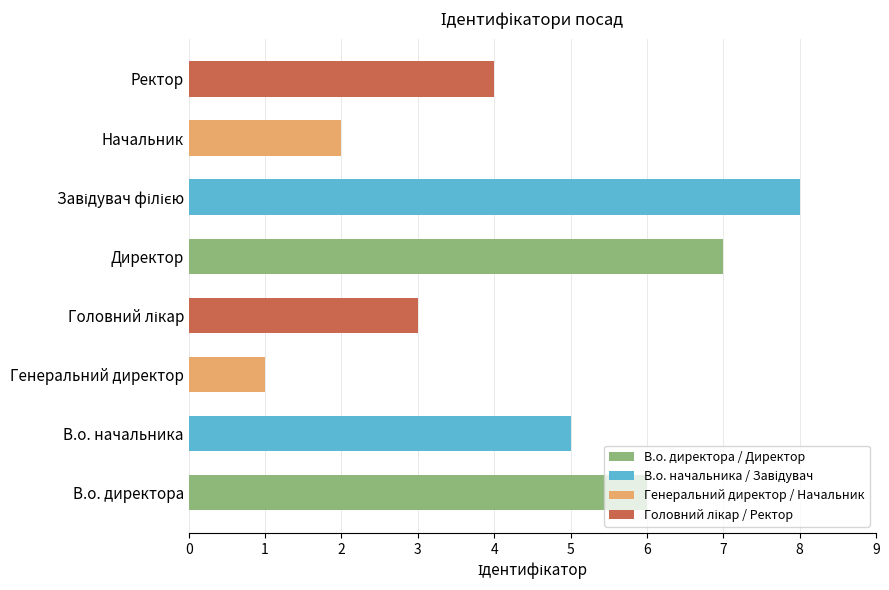

What is the sum of all values?

36